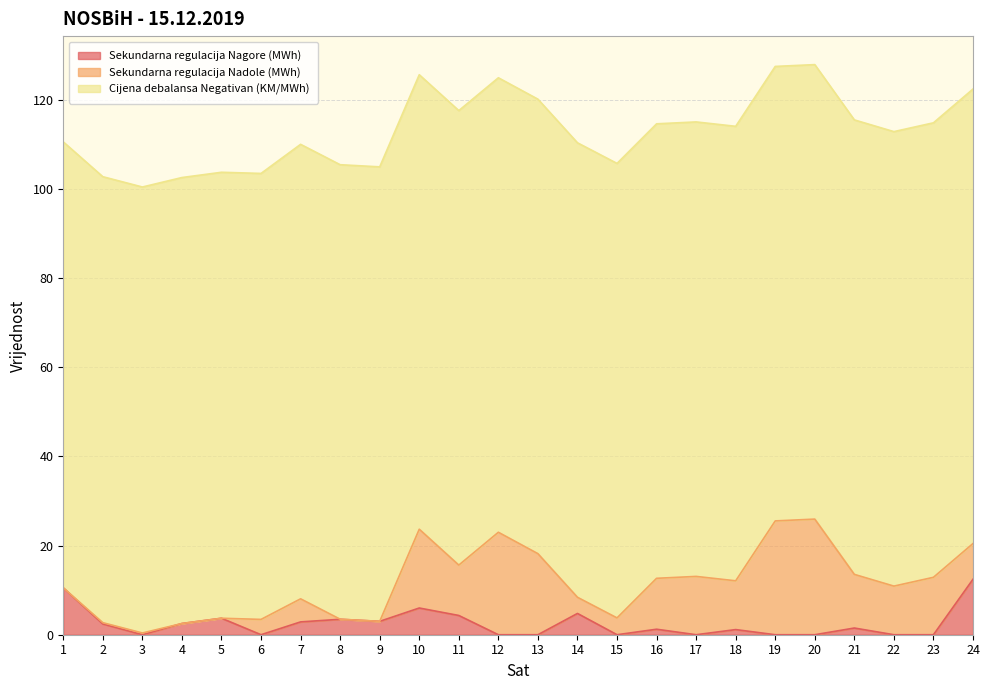

What is the sum of the Sekundarna regulacija Nagore (MWh) values at 24 and 8?

15.9